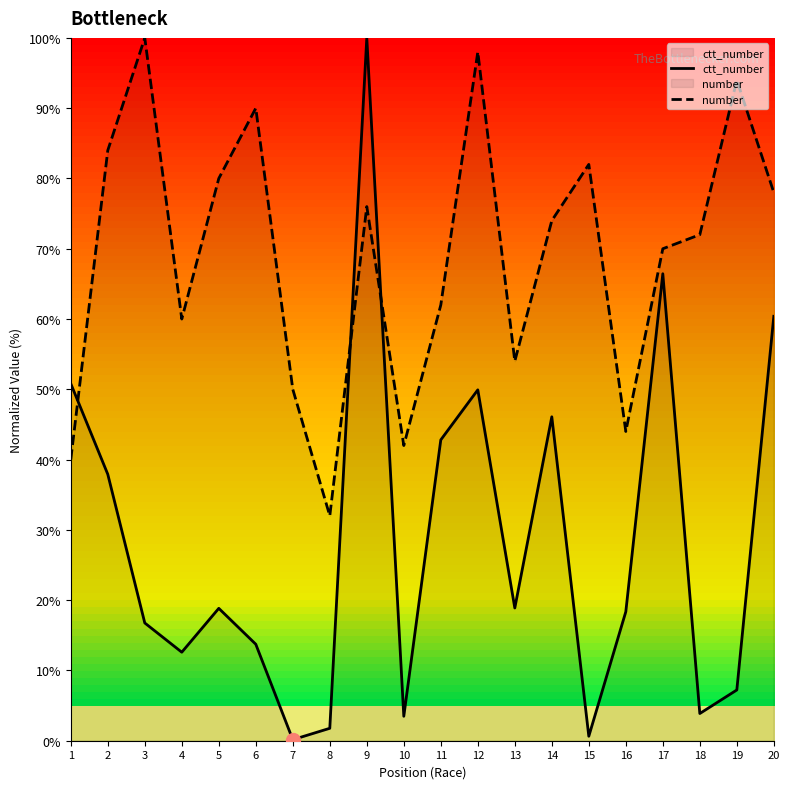

Where is ctt_number nearest to the value 50?

12